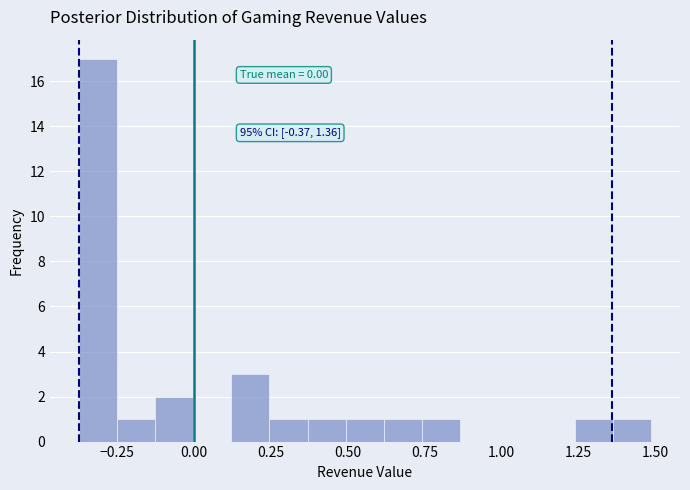

Read against the x-axis, roughly where is the centre of the tallest bar?

-0.30